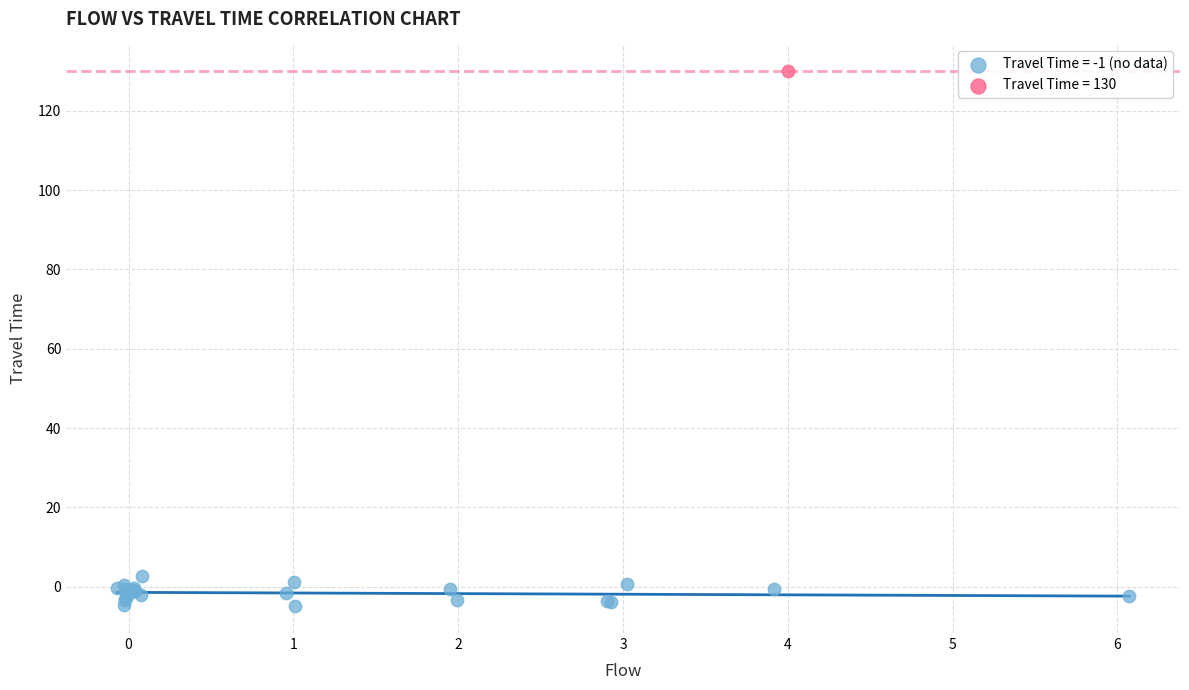

Which series contains the lowest Y value?

Travel Time = -1 (no data)